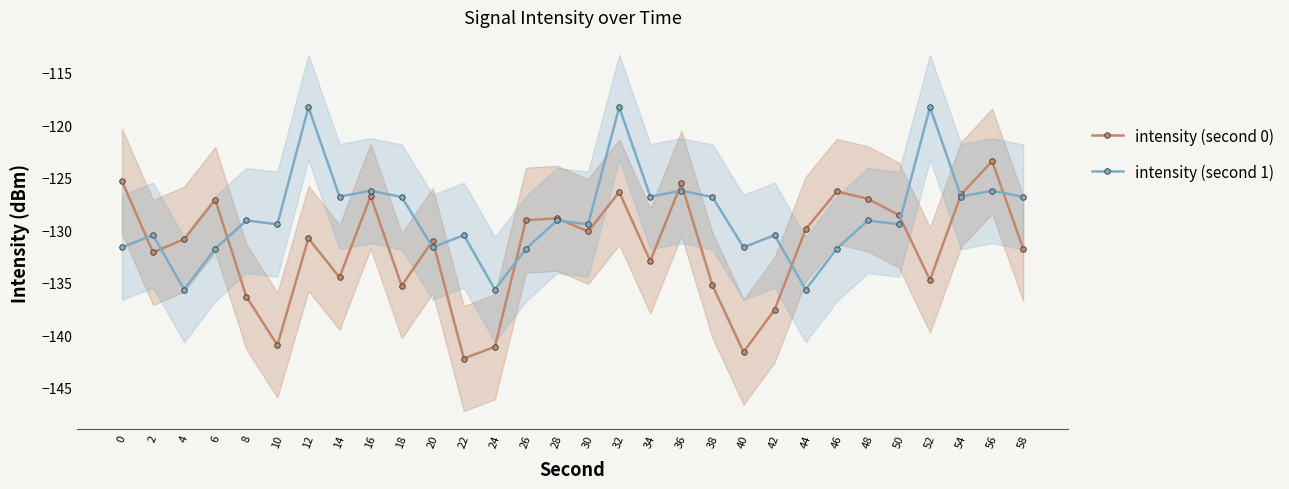

What is the average value of the intensity (second 1) series?

-128.6